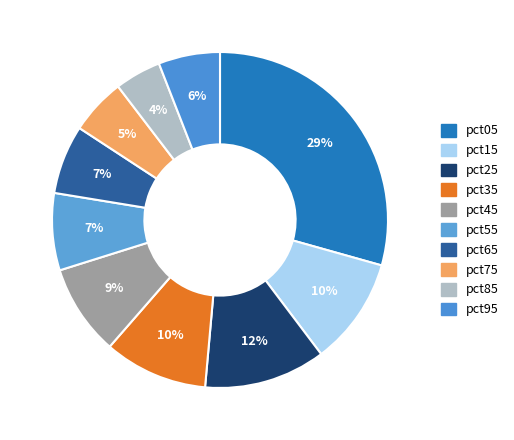

How many slices are in this pie chart?

10